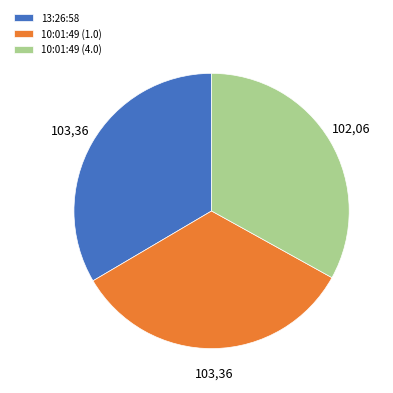

Combined, do 13:26:58 and 10:01:49 (1.0) account for over 50%?

Yes